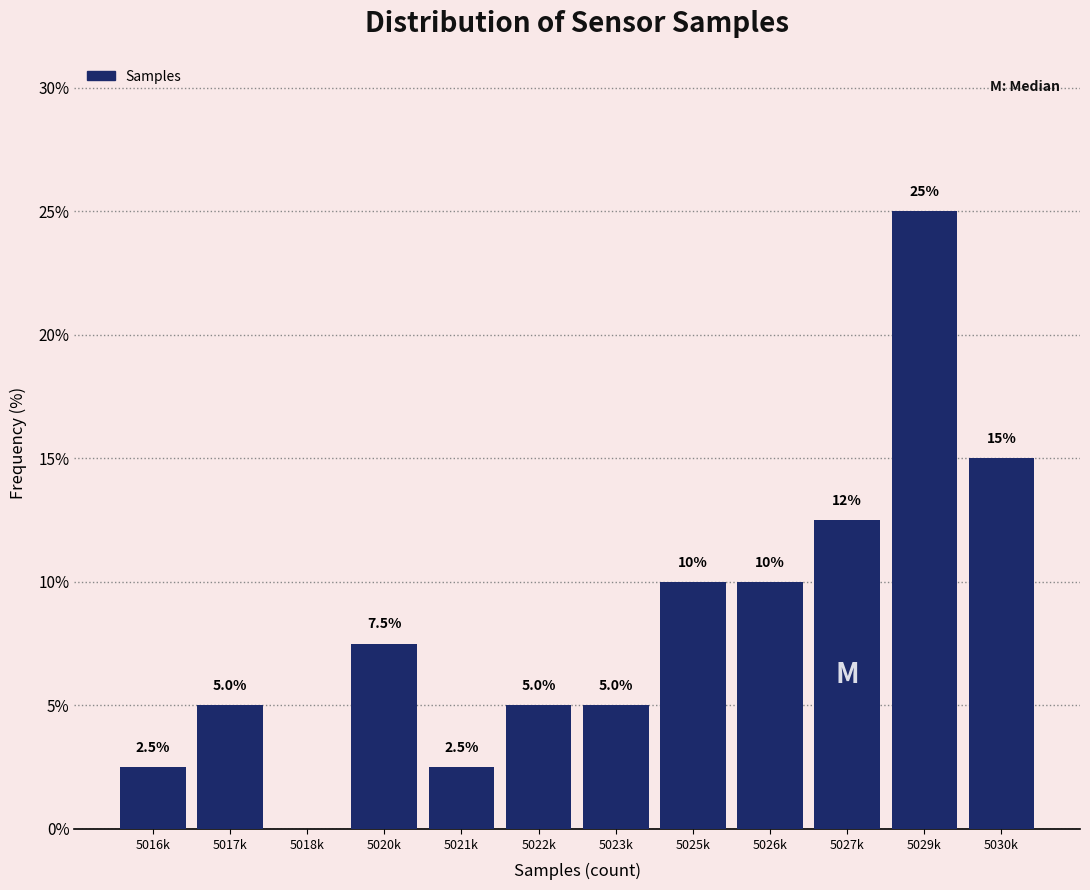

Reading left to right, extract all data points from this chart.

5016k=2.5	5017k=5.0	5018k=0.0	5020k=7.5	5021k=2.5	5022k=5.0	5023k=5.0	5025k=10.0	5026k=10.0	5027k=12.5	5029k=25.0	5030k=15.0